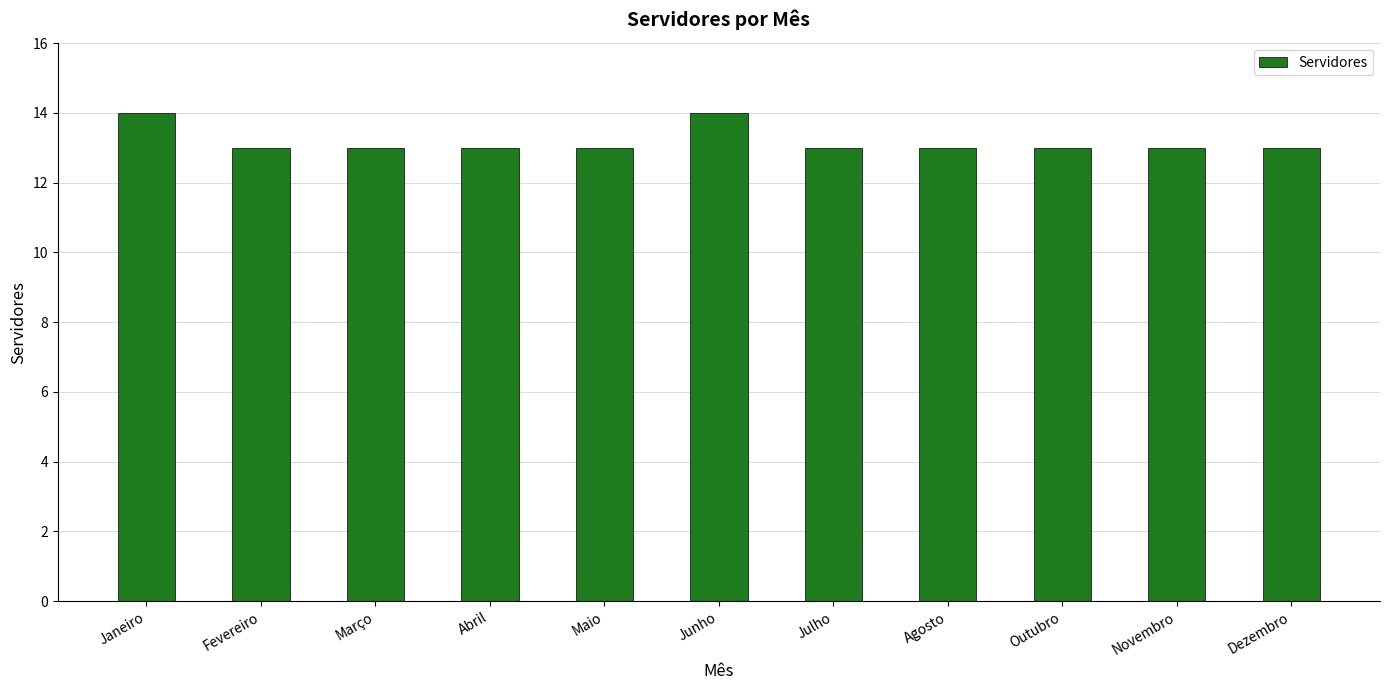

What is the smallest value displayed?

13